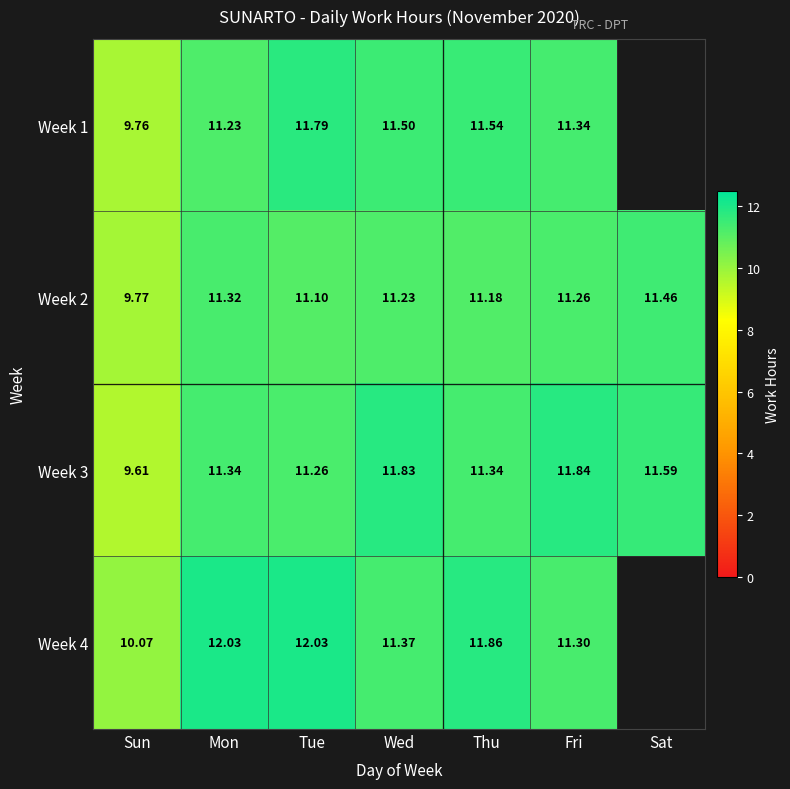

Where does the Week 3 series first go above 11?

Mon